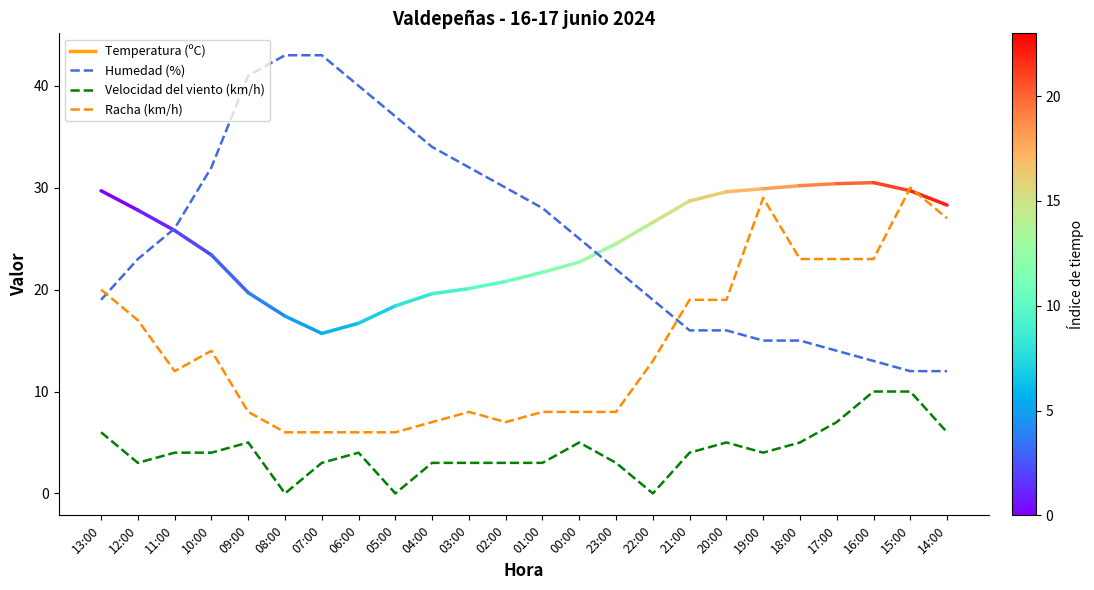

The value of Racha (km/h) at 09:00 is 14. True or false?

False